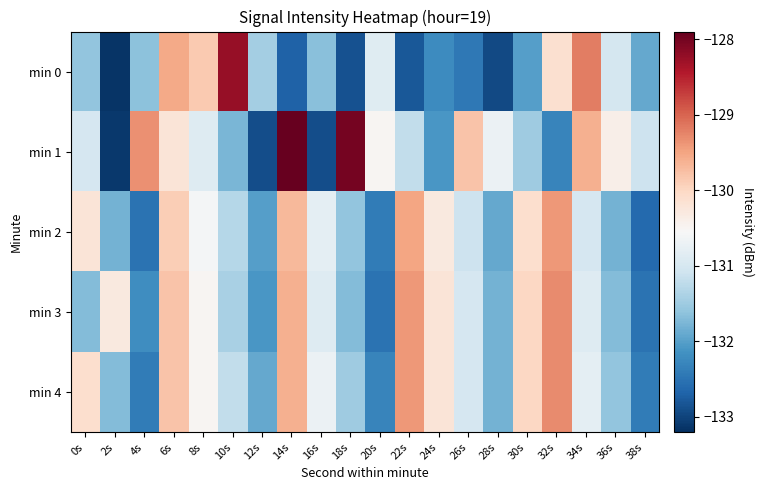

Which label corresponds to the smallest value in the chart?

2s